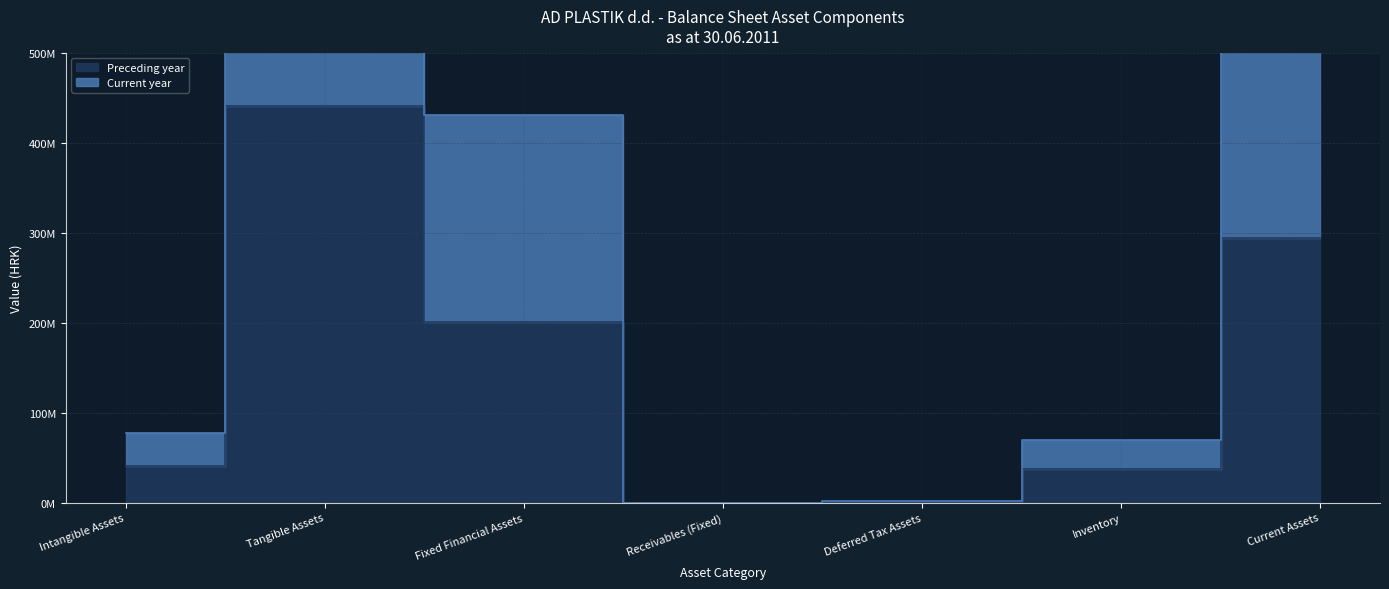

Which series has the largest total across all categories?

Current year